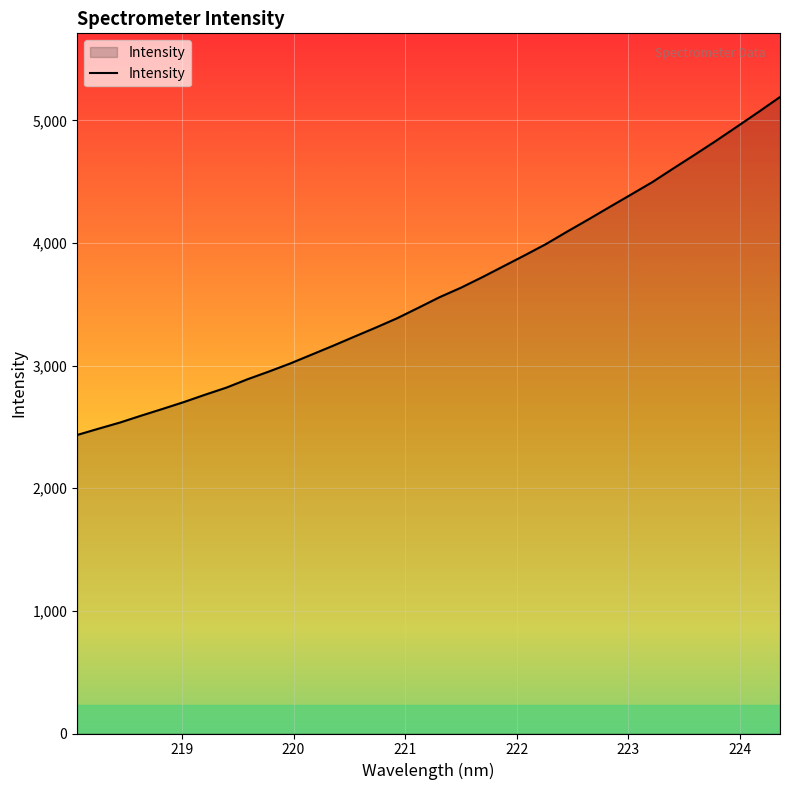

What is the smallest value displayed?

2434.2